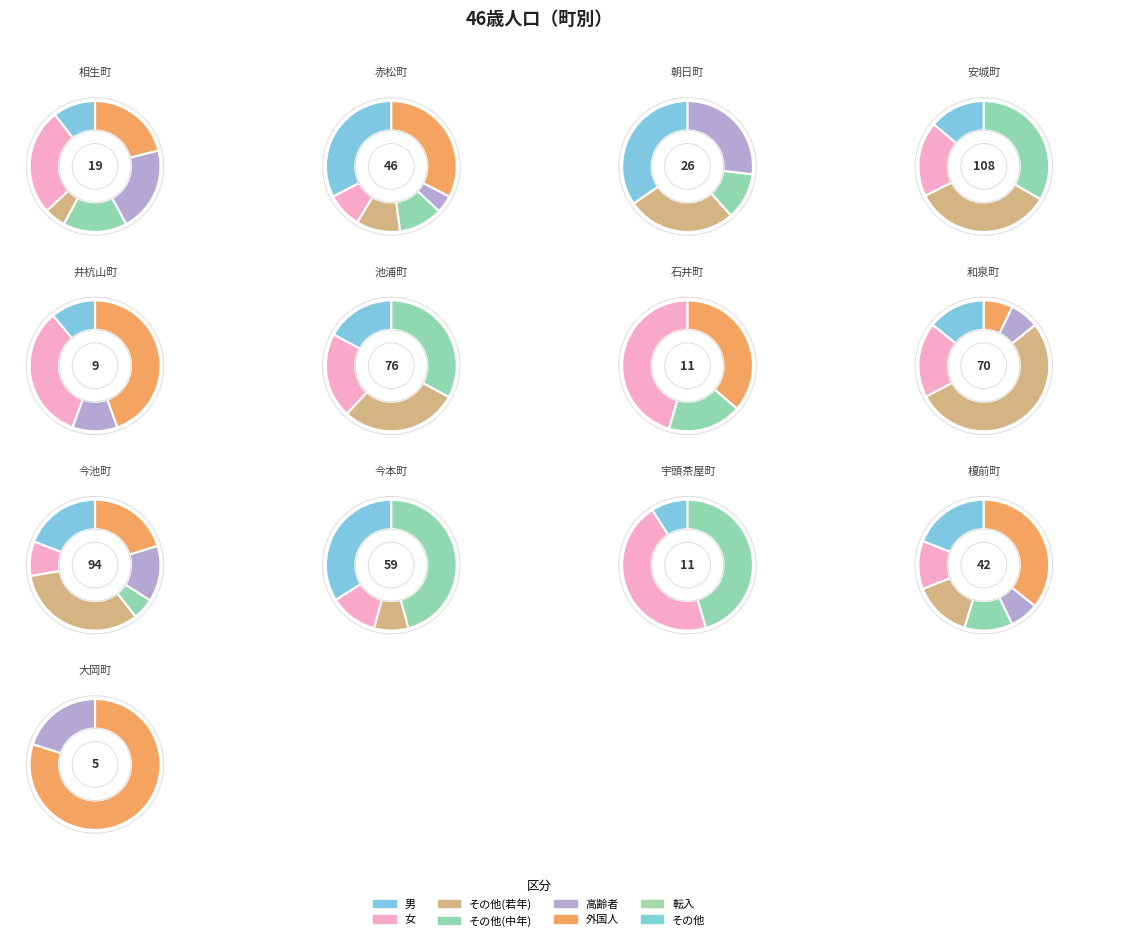

The 46歳 slice represents 25% of the pie. True or false?

False